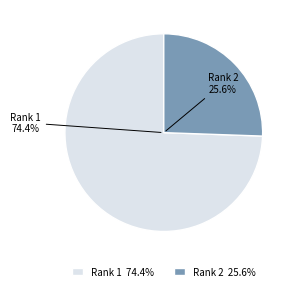

To the nearest percent, what is the average slice percentage?

50%